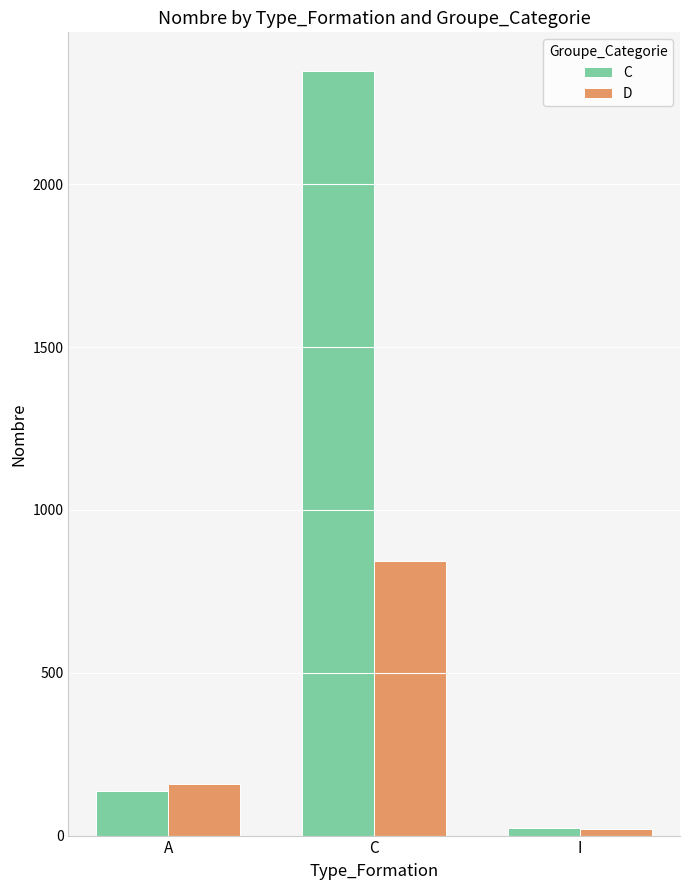

What is the difference between the maximum and minimum values in the C series?

2326